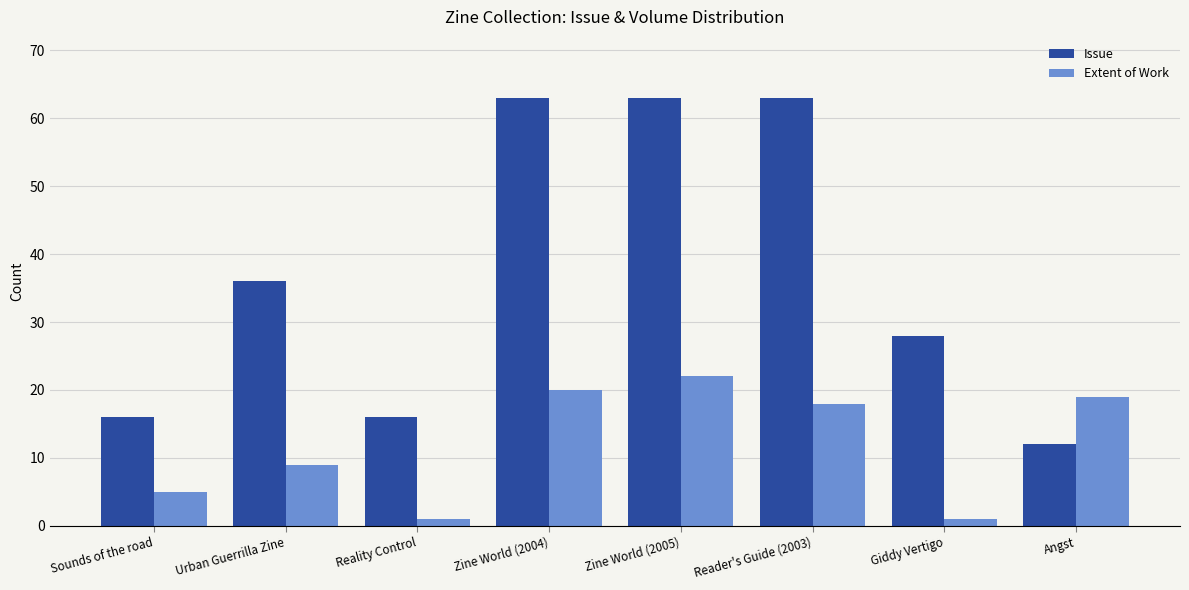

Count the number of data series in this chart.

2